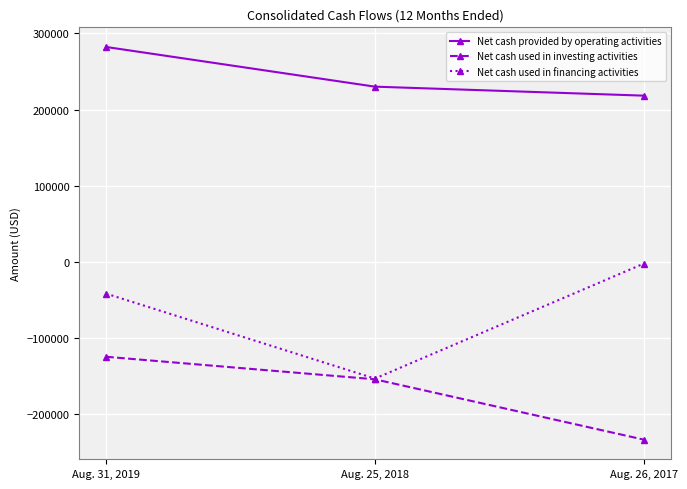

How many distinct data groups are displayed?

3